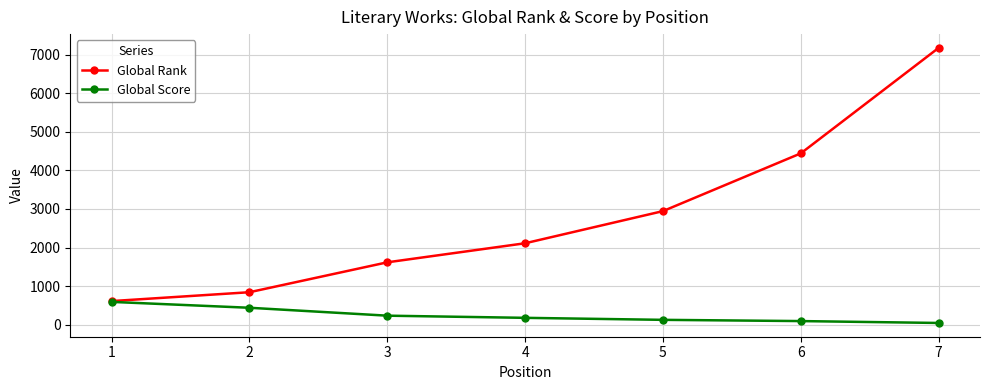

List the series in order of their peak value, lowest first.

Global Score, Global Rank